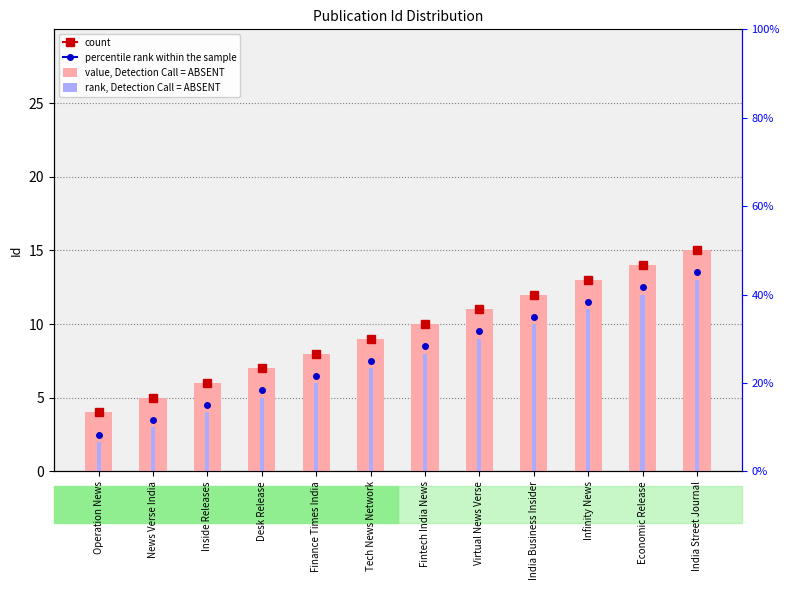

Is it true that the value at Infinity News is 13?

True